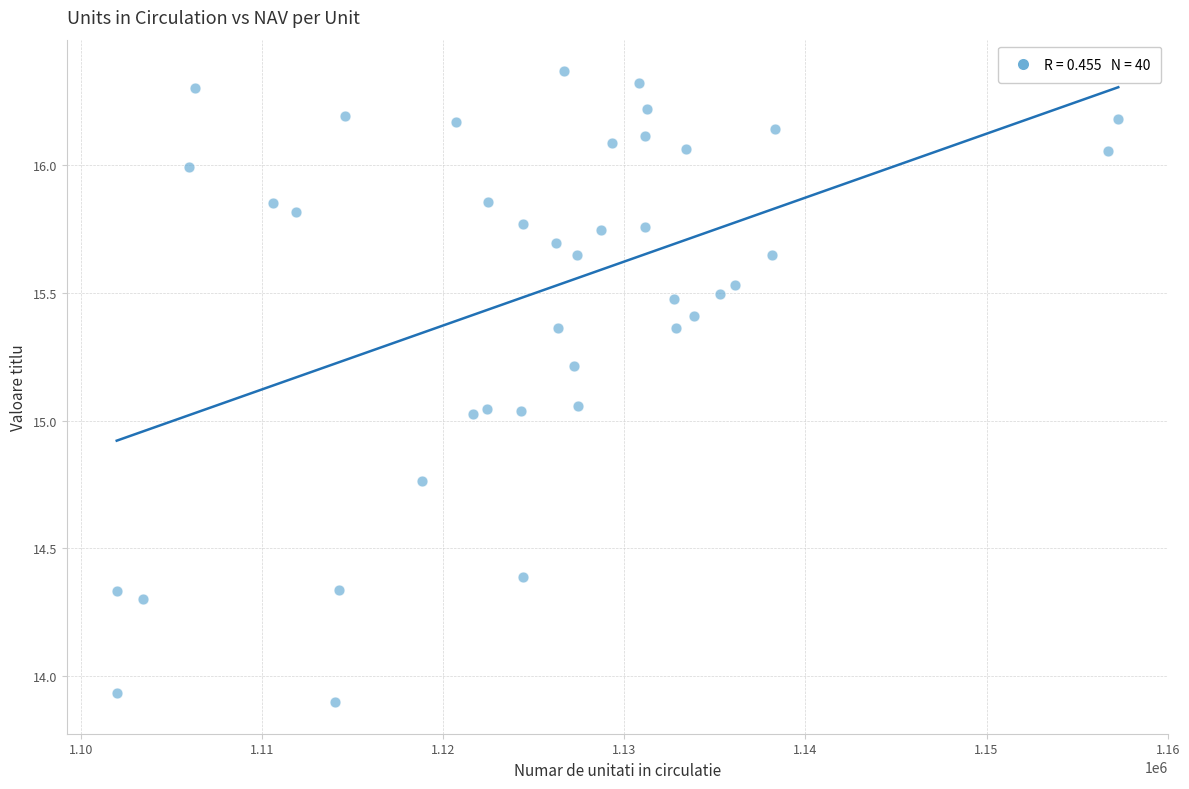

What is the range of X values (max minus min)?

55286.5